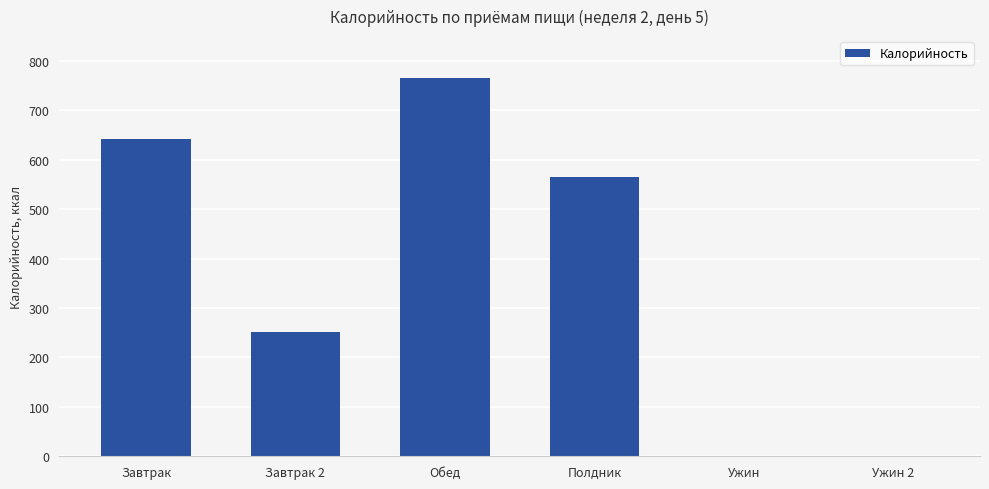

What is the approximate value at Полдник?

565